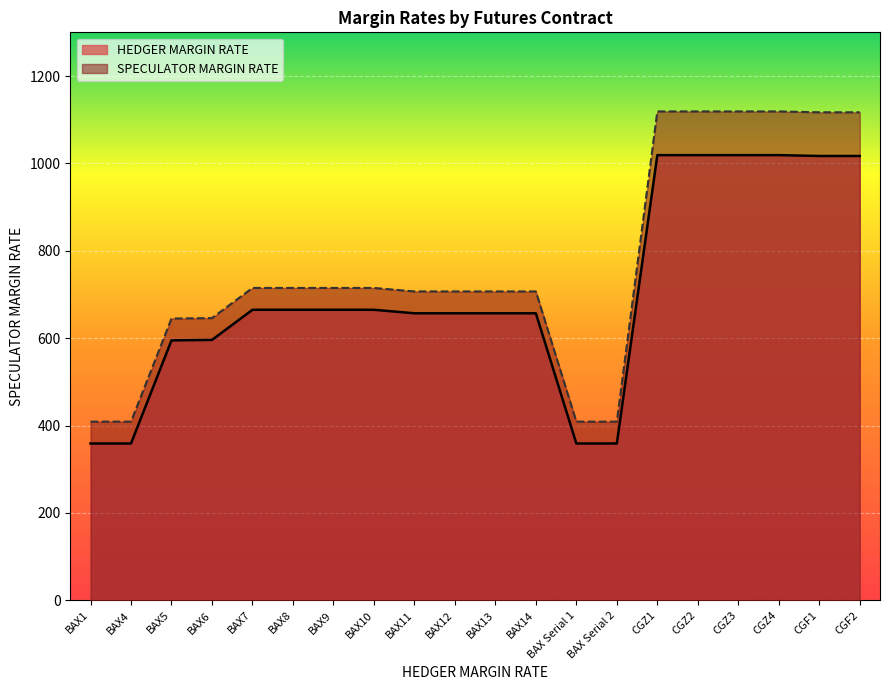

Which category has the lowest value across all series?

BAX1